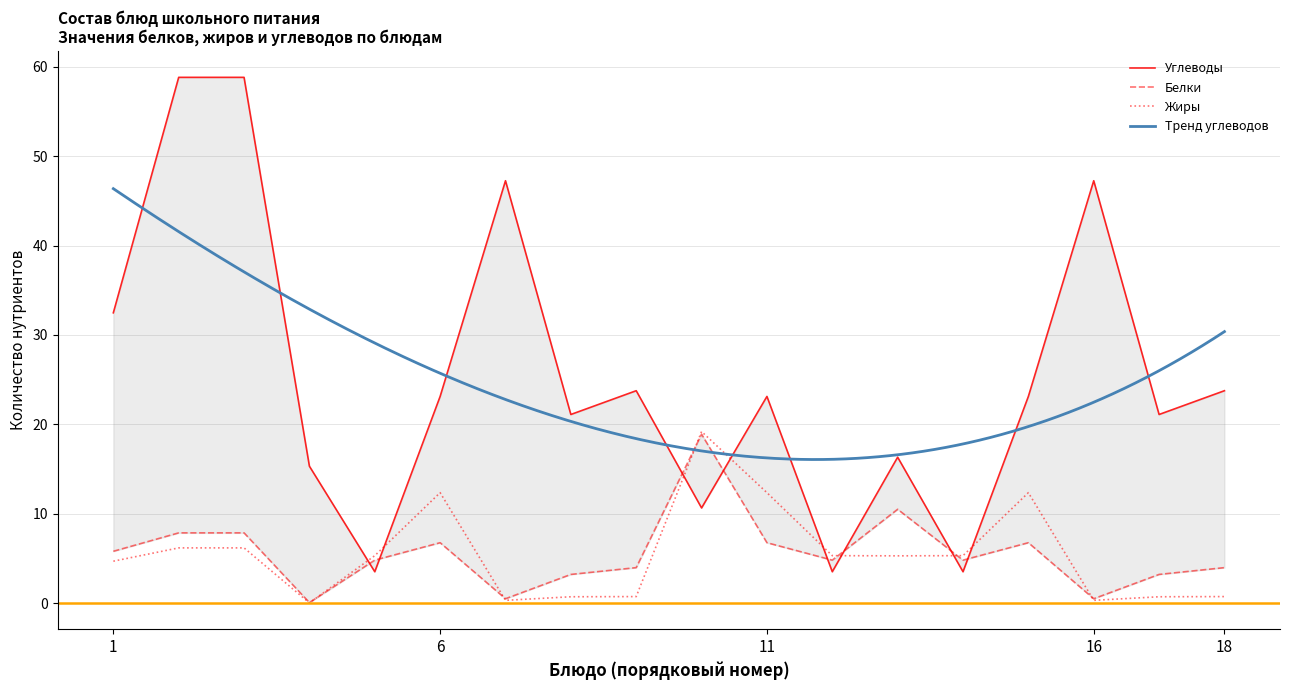

The Белки series shows 4.3 at Хлеб пшеничный (3). True or false?

False